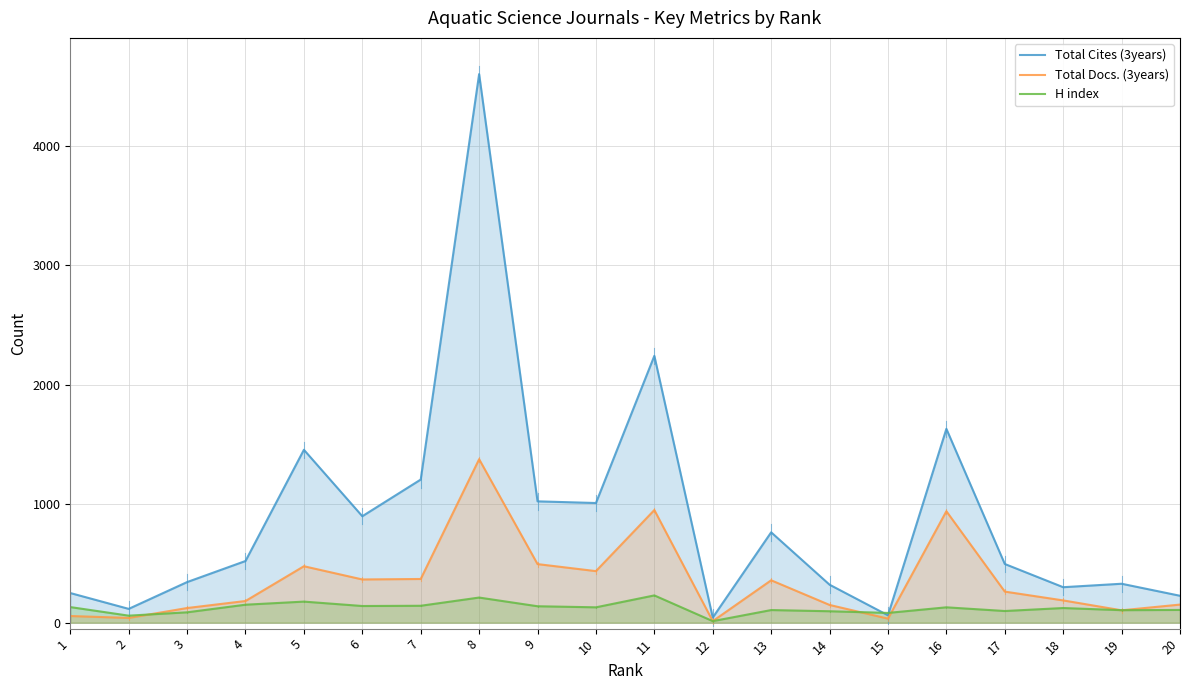

At which category does the chart reach its minimum across all series?

12